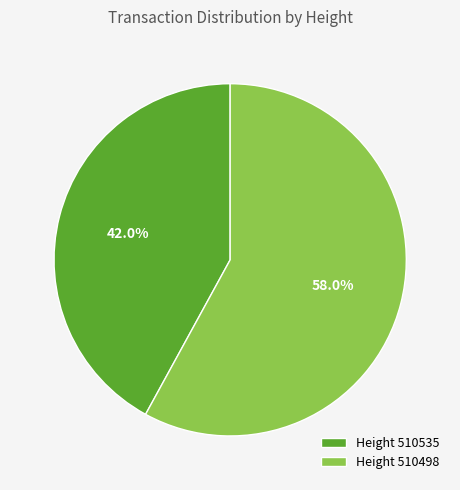

Which slice is the largest?

Height 510498